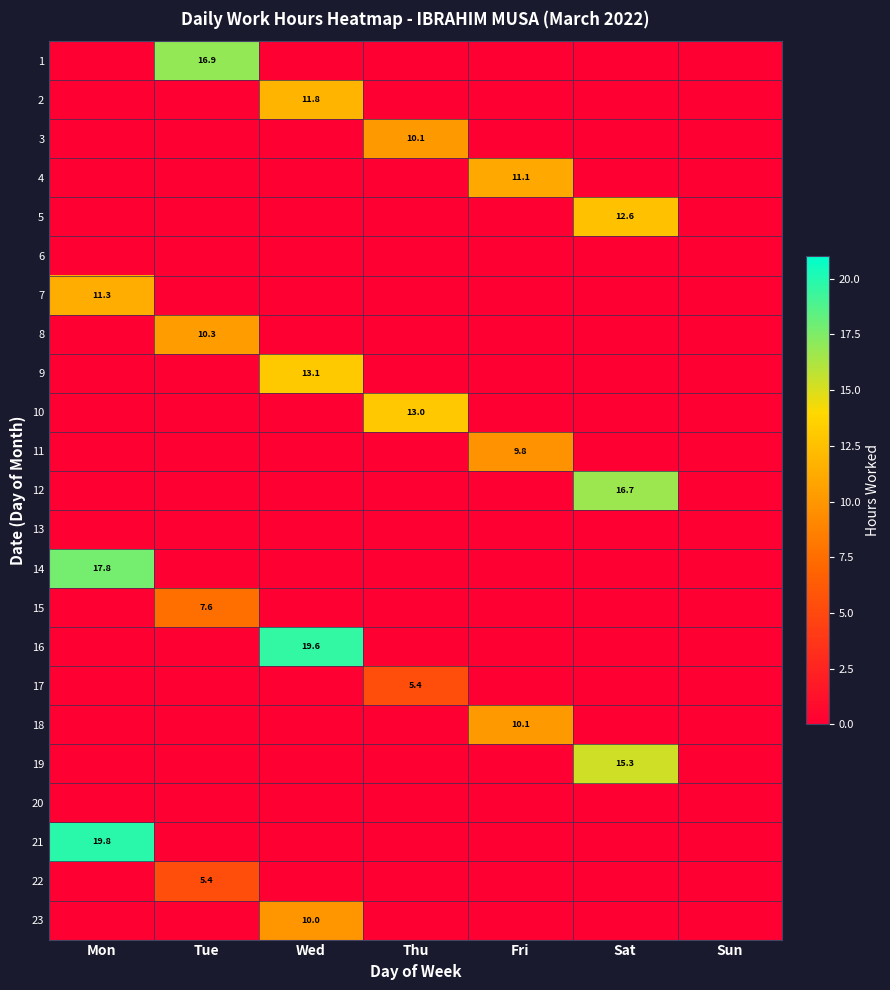

The 12 series shows 16.7 at Sat. True or false?

True